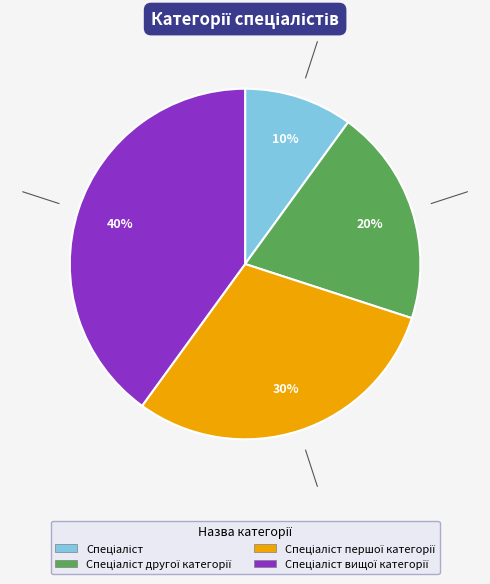

To the nearest percent, what is the difference between the largest and smallest slice percentages?

30%